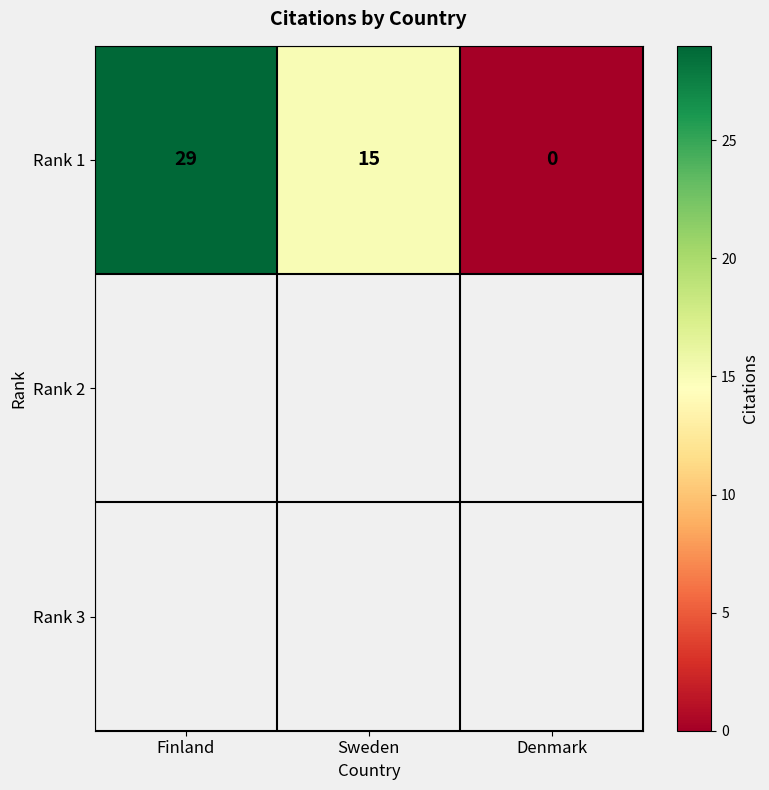

List the labels in order of value, smallest first.

Denmark, Sweden, Finland